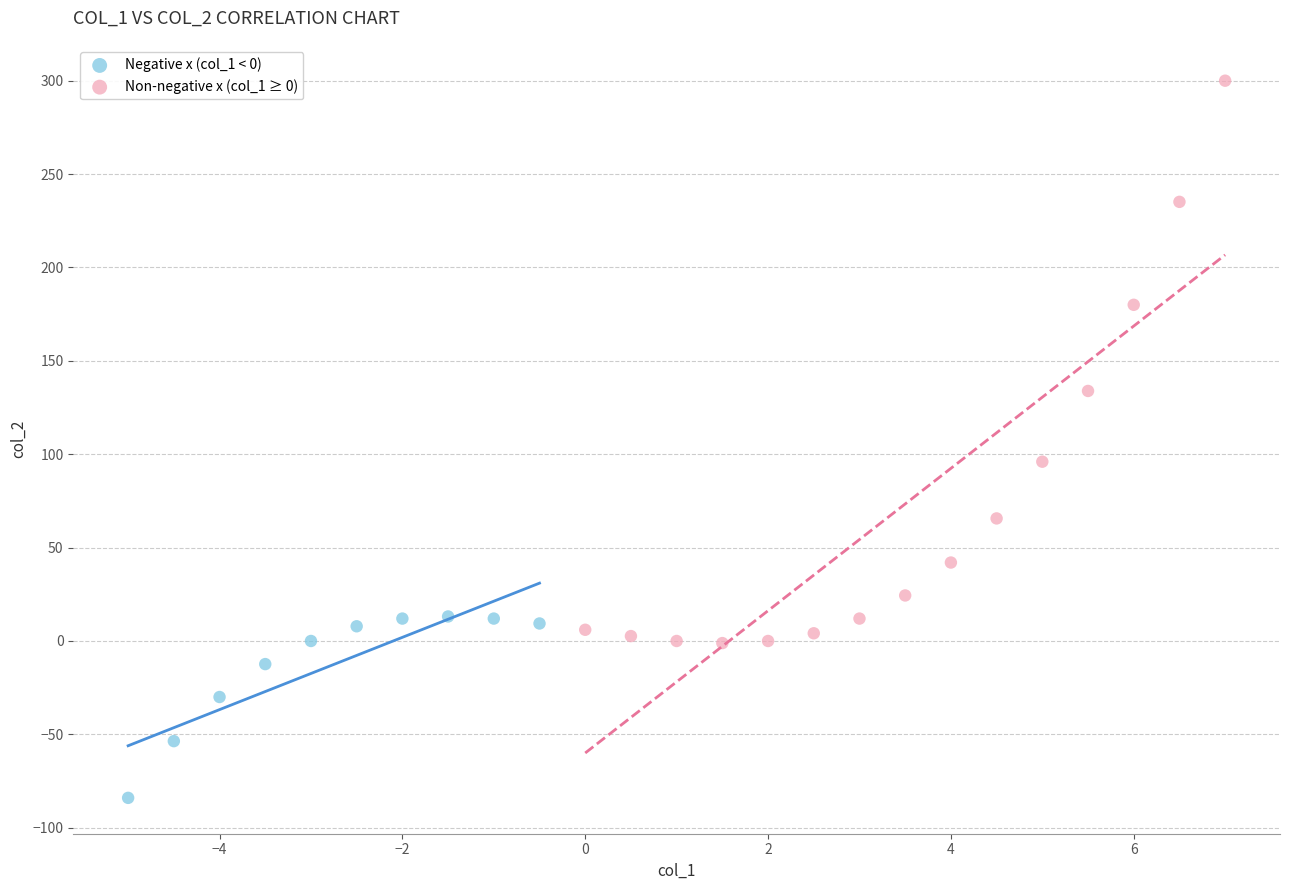

Which series reaches the minimum Y coordinate?

Negative x (col_1 < 0)